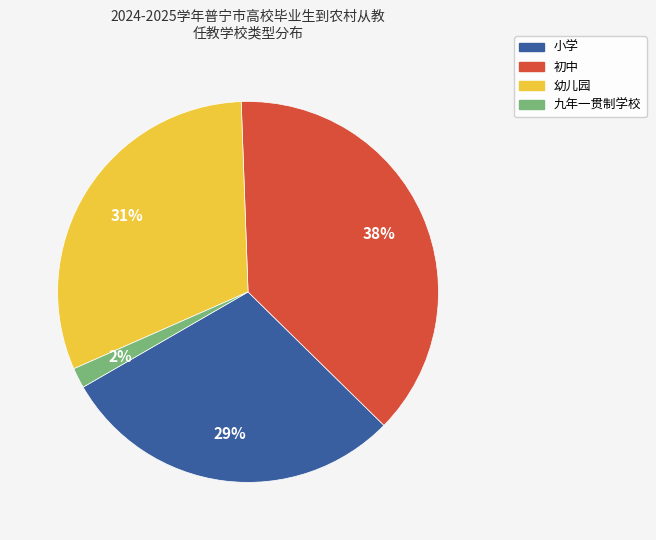

True or false: 幼儿园 accounts for 31% of the total.

True